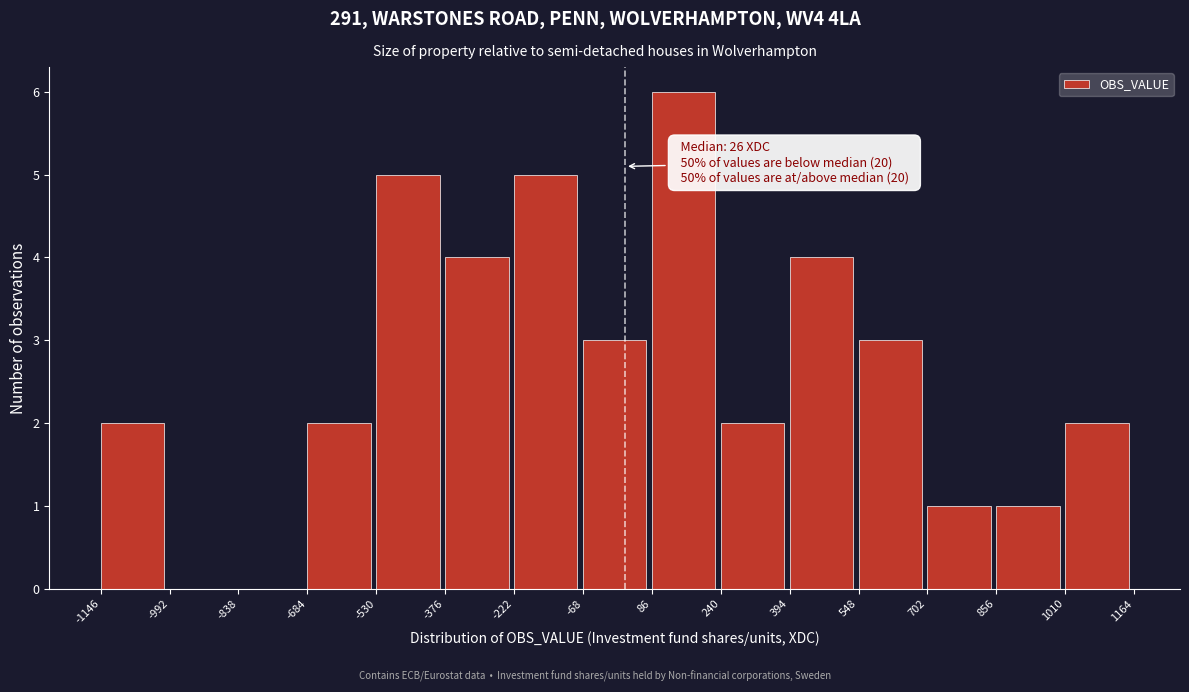

Which range on the x-axis has the tallest bar?

86 to 240